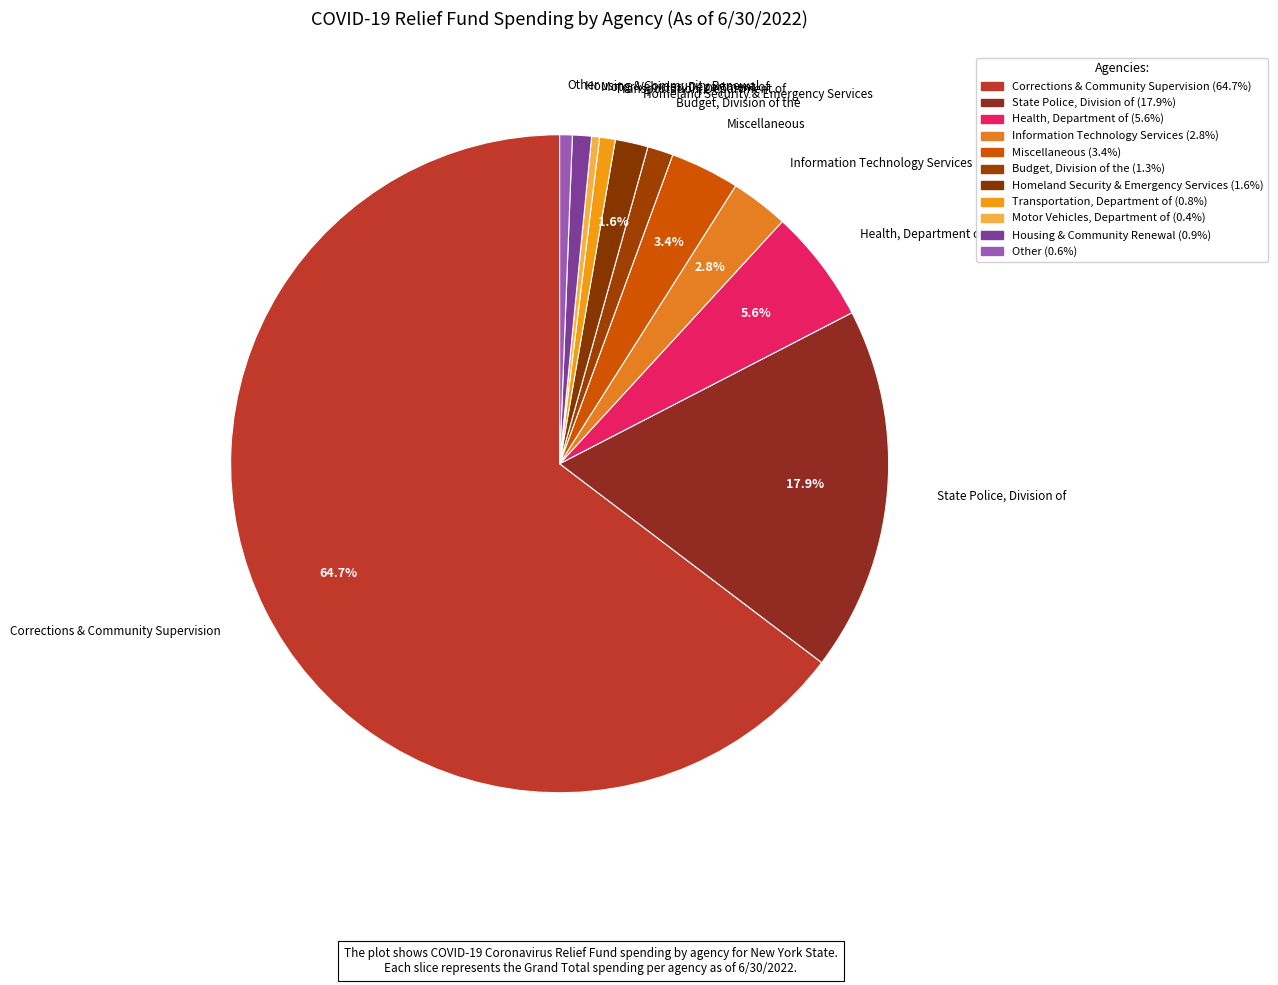

What percentage is NOT represented by Homeland Security & Emergency Services?

98.4%